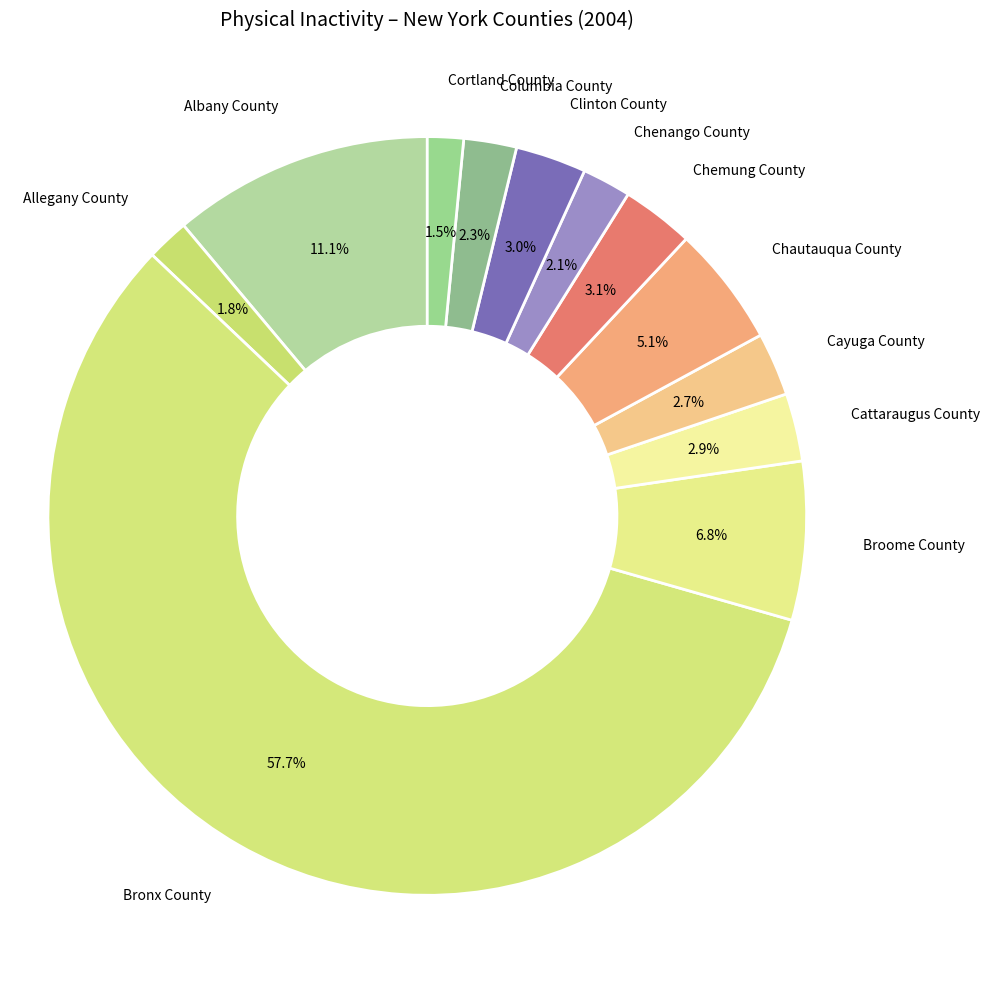

Which has a higher value, Cortland County or Chemung County?

Chemung County